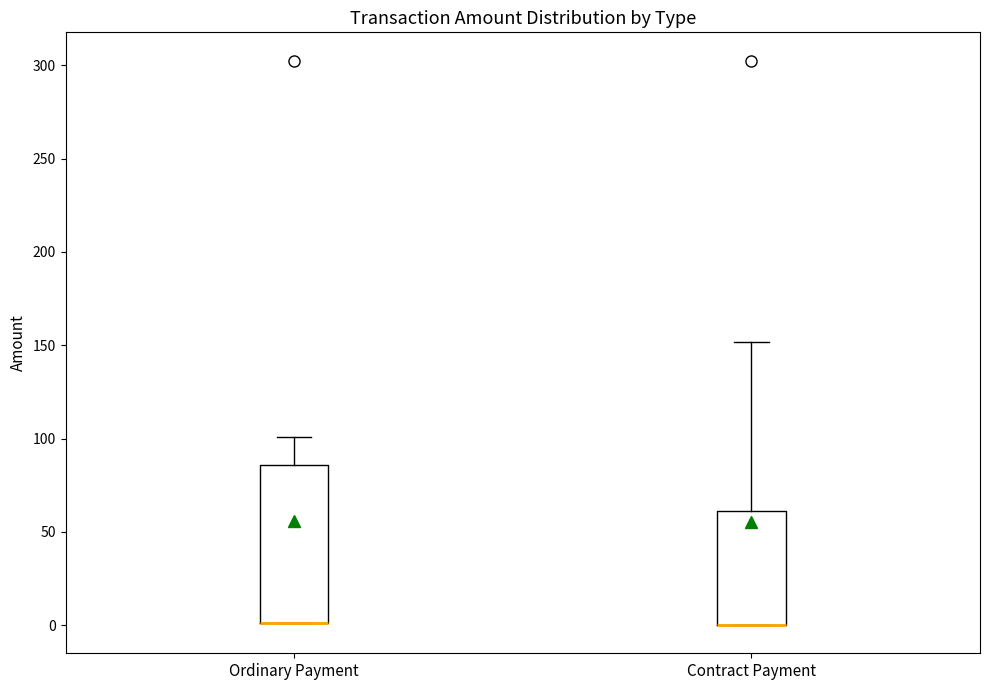

Which box is the tallest, from its lower edge to its upper edge?

Ordinary Payment